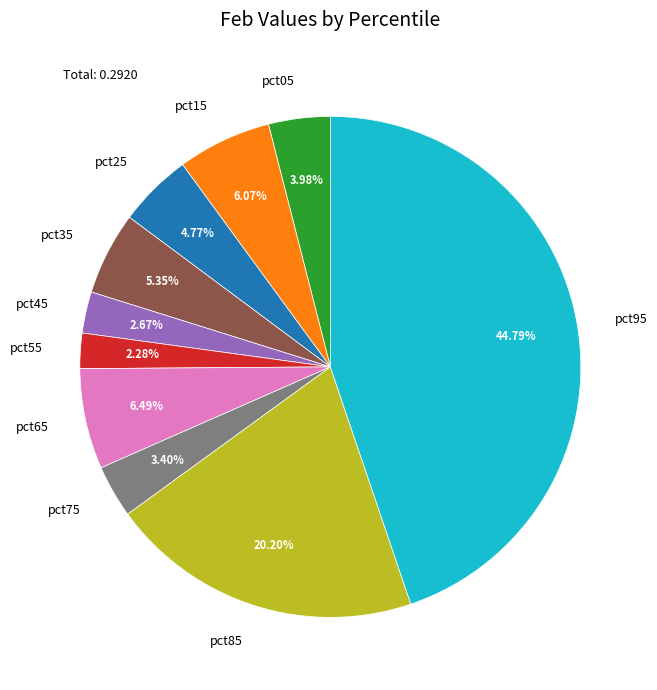

What is the largest slice in the pie chart?

pct95